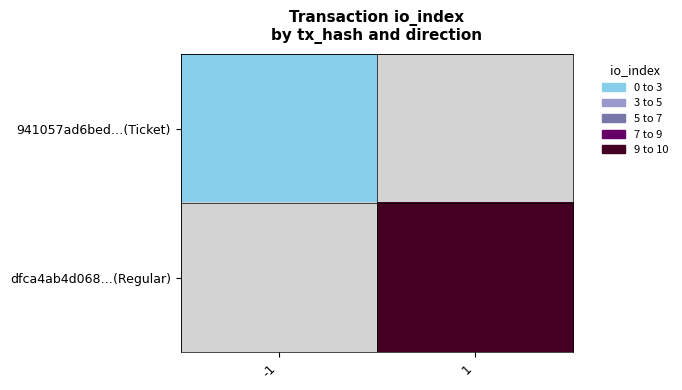

Which category has the lowest value in the dfca4ab4d068…(Regular) series?

-1